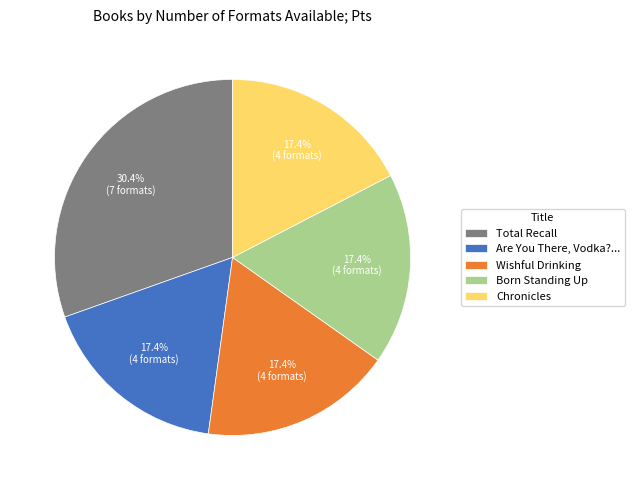

Does any single category account for the majority?

No